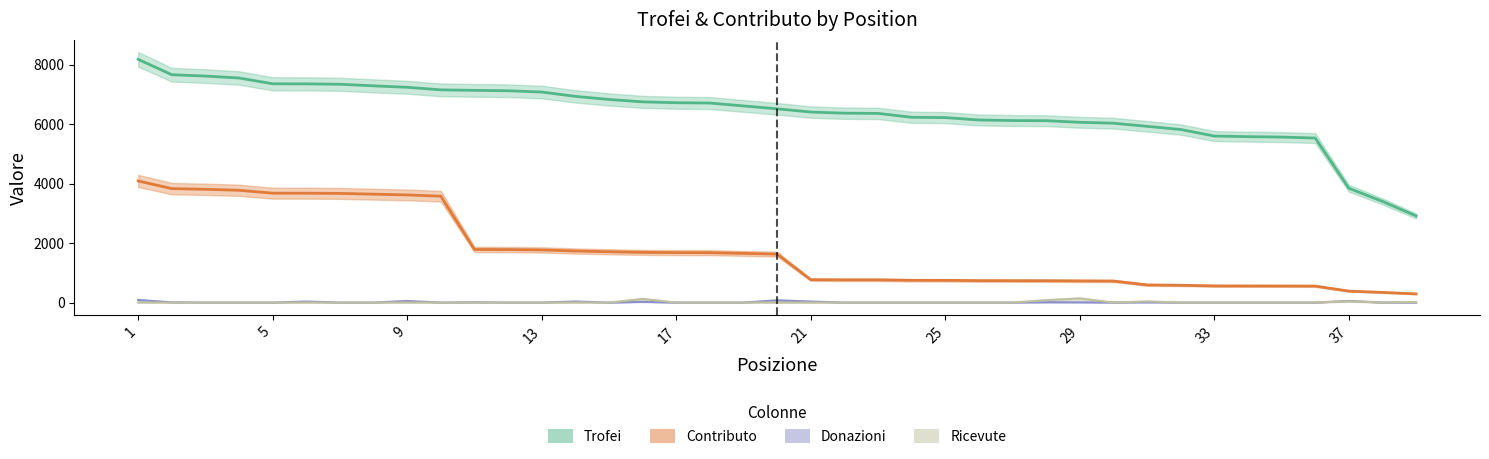

How many series are shown in this chart?

4